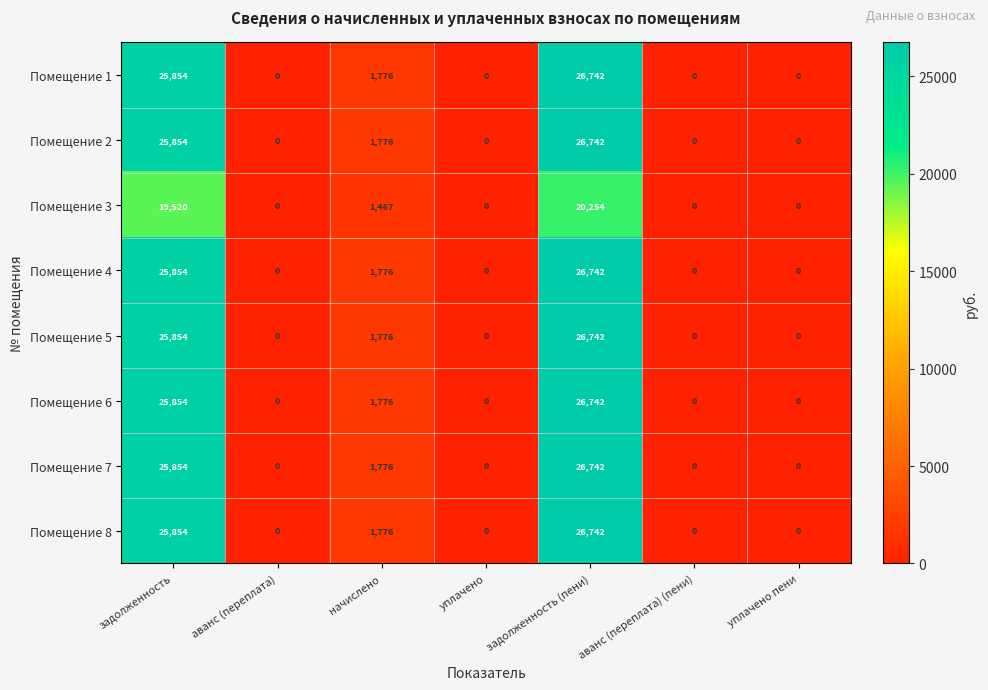

How many categories are shown in the chart?

7